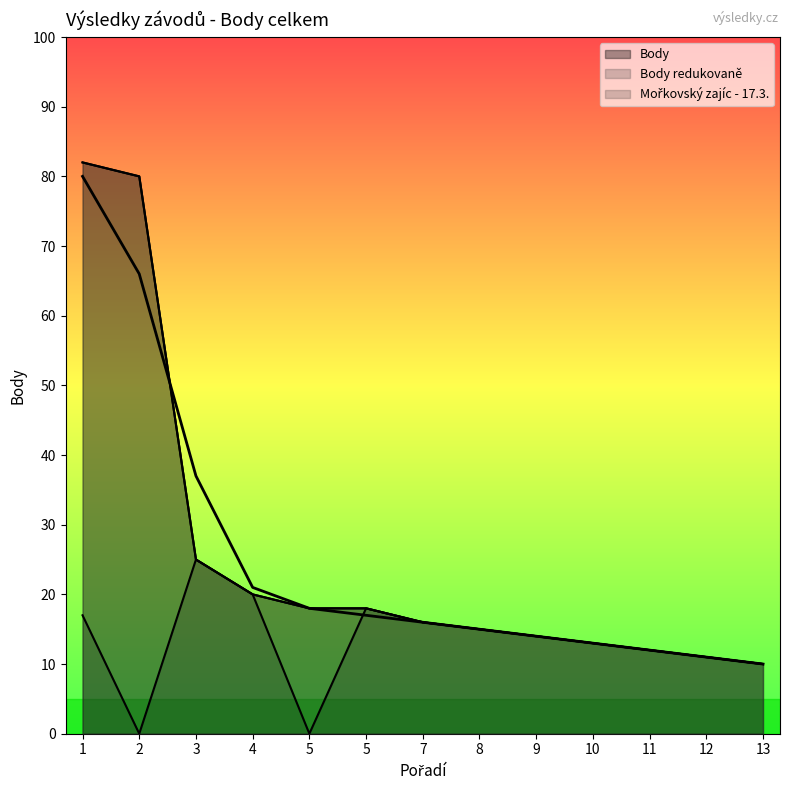

At which category does Mořkovský zajíc - 17.3. reach its first local valley?

2